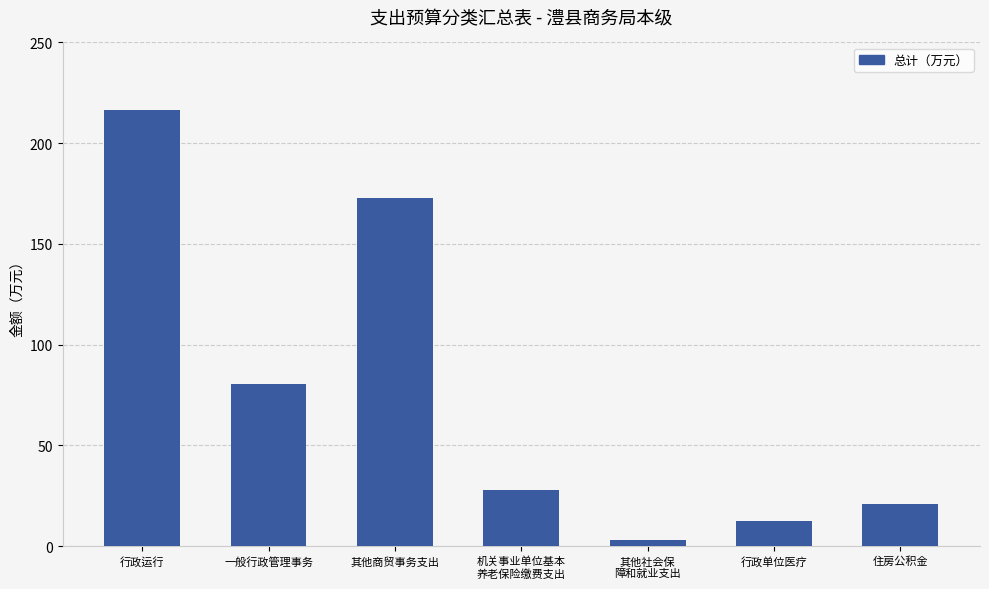

The chart shows a value of 80.4 at 一般行政管理事务. True or false?

True